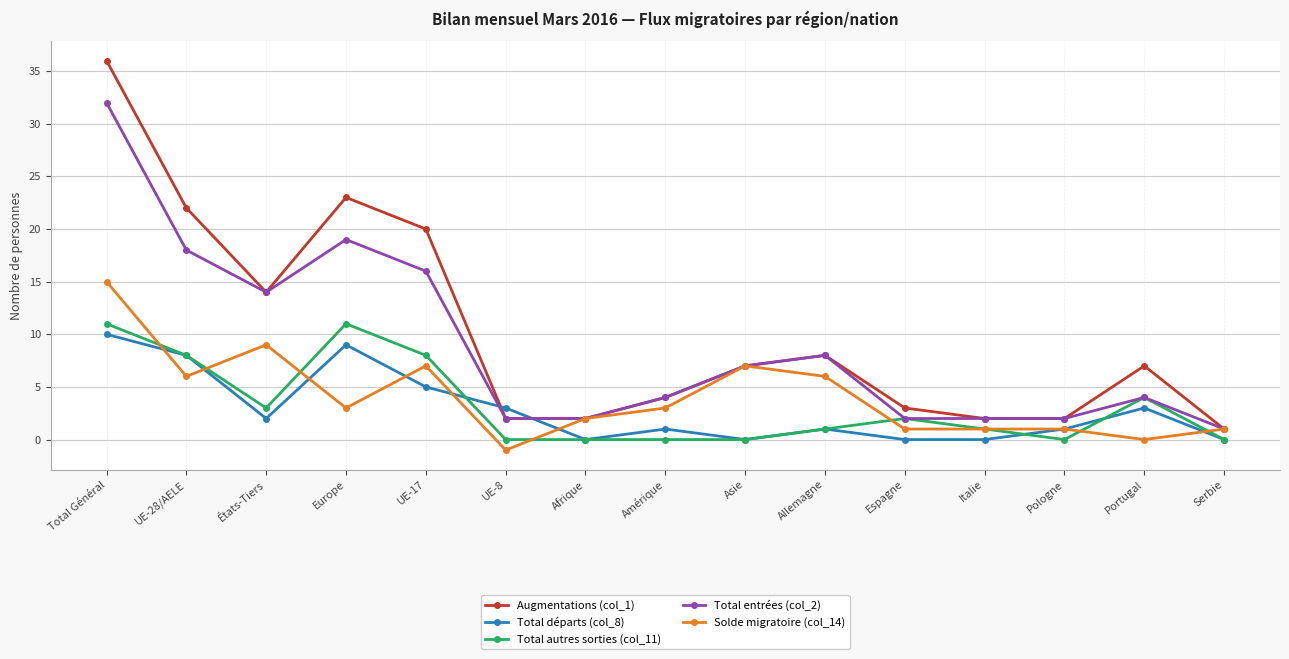

How many intersections are there between Total départs (col_8) and Augmentations (col_1)?

2